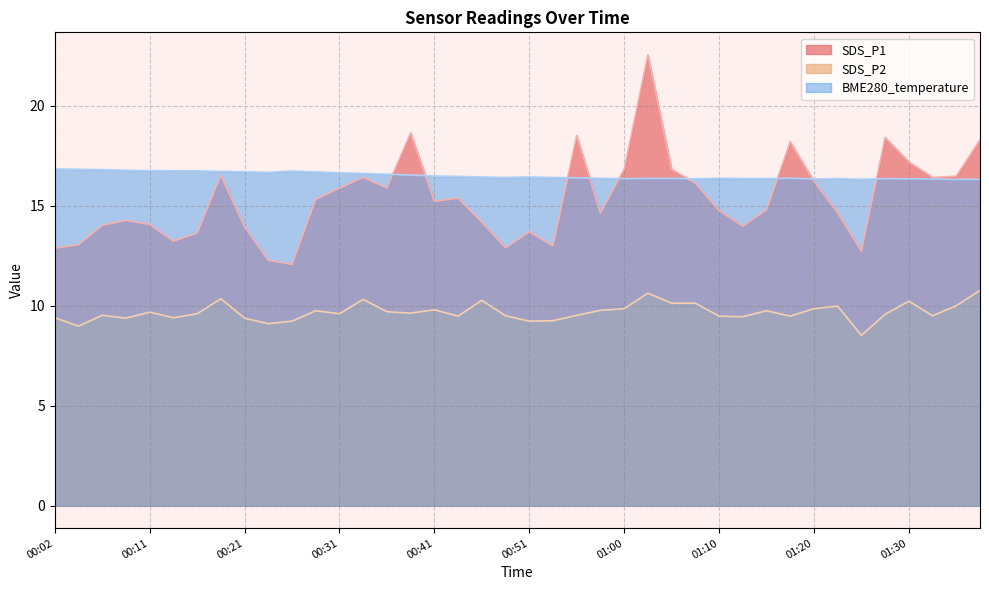

What is the label of the 23rd point from the right?

00:43